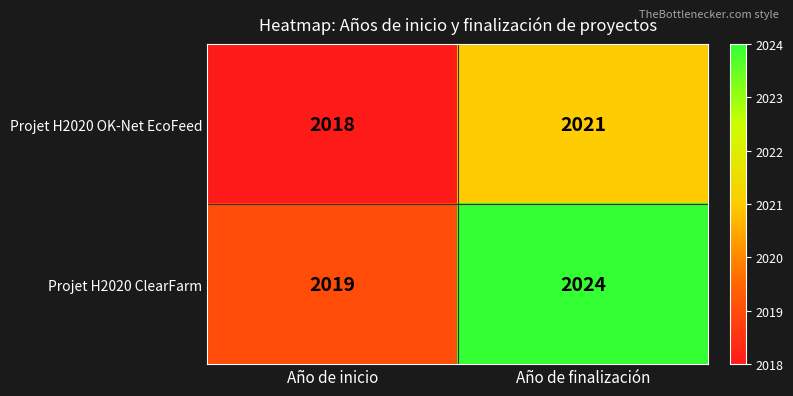

Which series has the largest range (max minus min)?

Projet H2020 ClearFarm